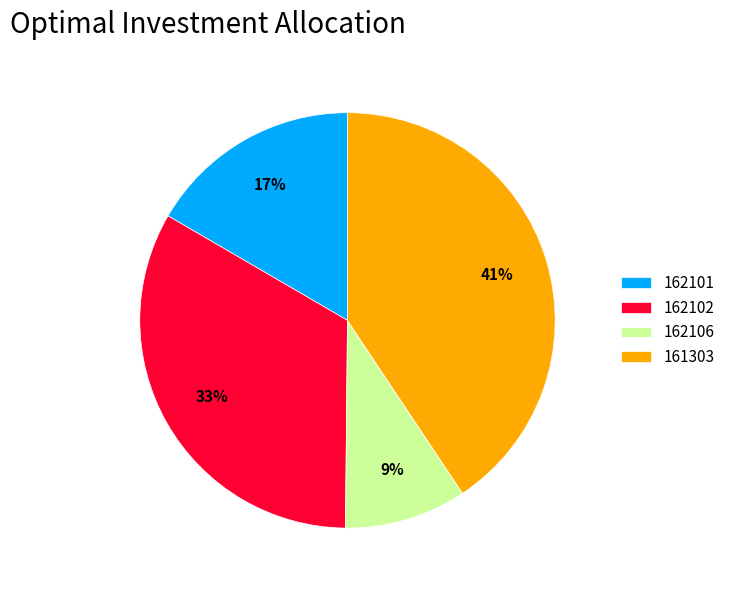

Count the number of slices in the pie.

4